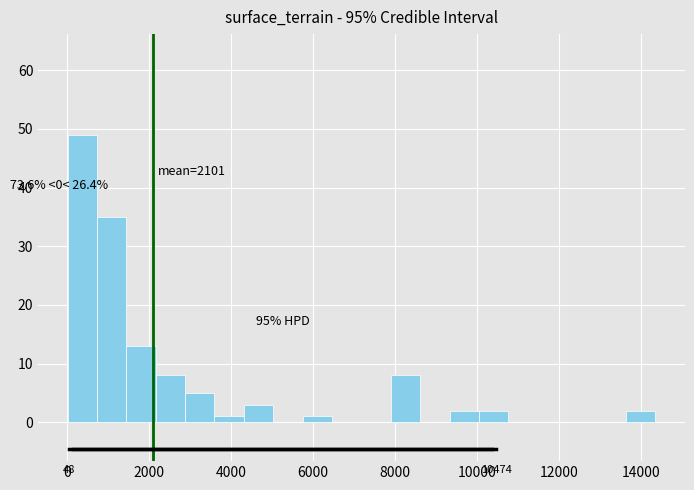

Around what value on the x-axis is the tallest bar? Give the approximate position of its centre, as read against the axis.

400